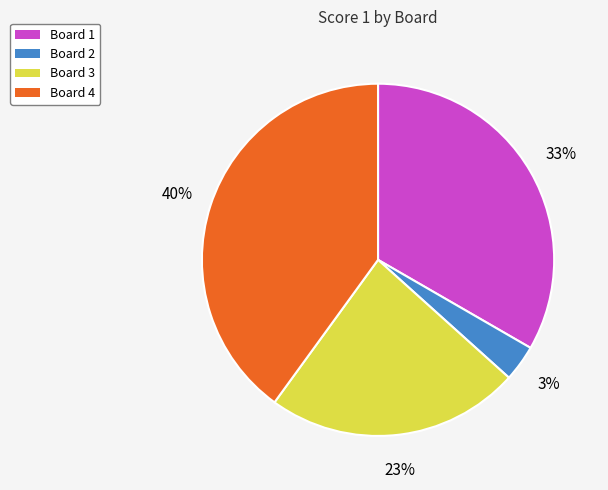

Is Board 4 the majority of the pie?

No